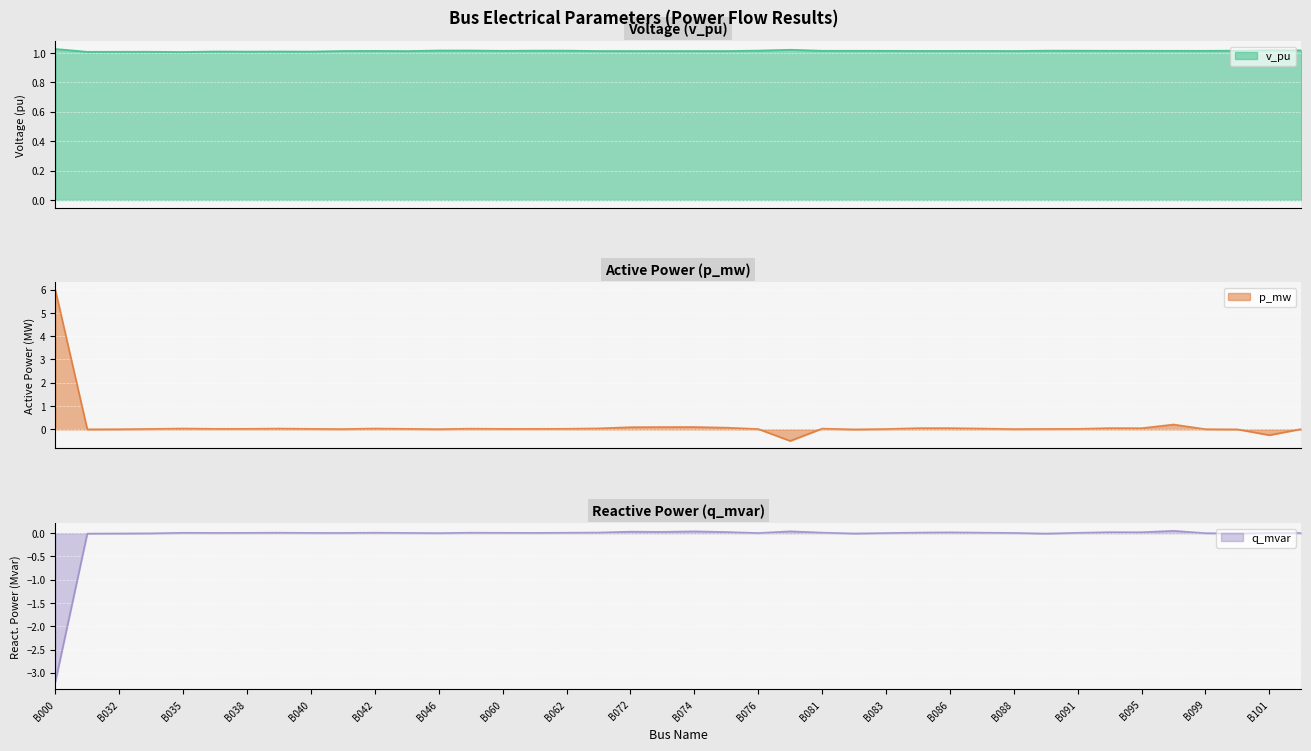

How many positive values does the q_mvar series have?

33